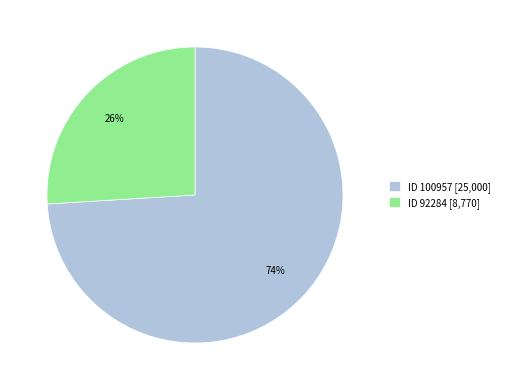

Rank the categories by value from lowest to highest.

ID 92284 [8,770], ID 100957 [25,000]